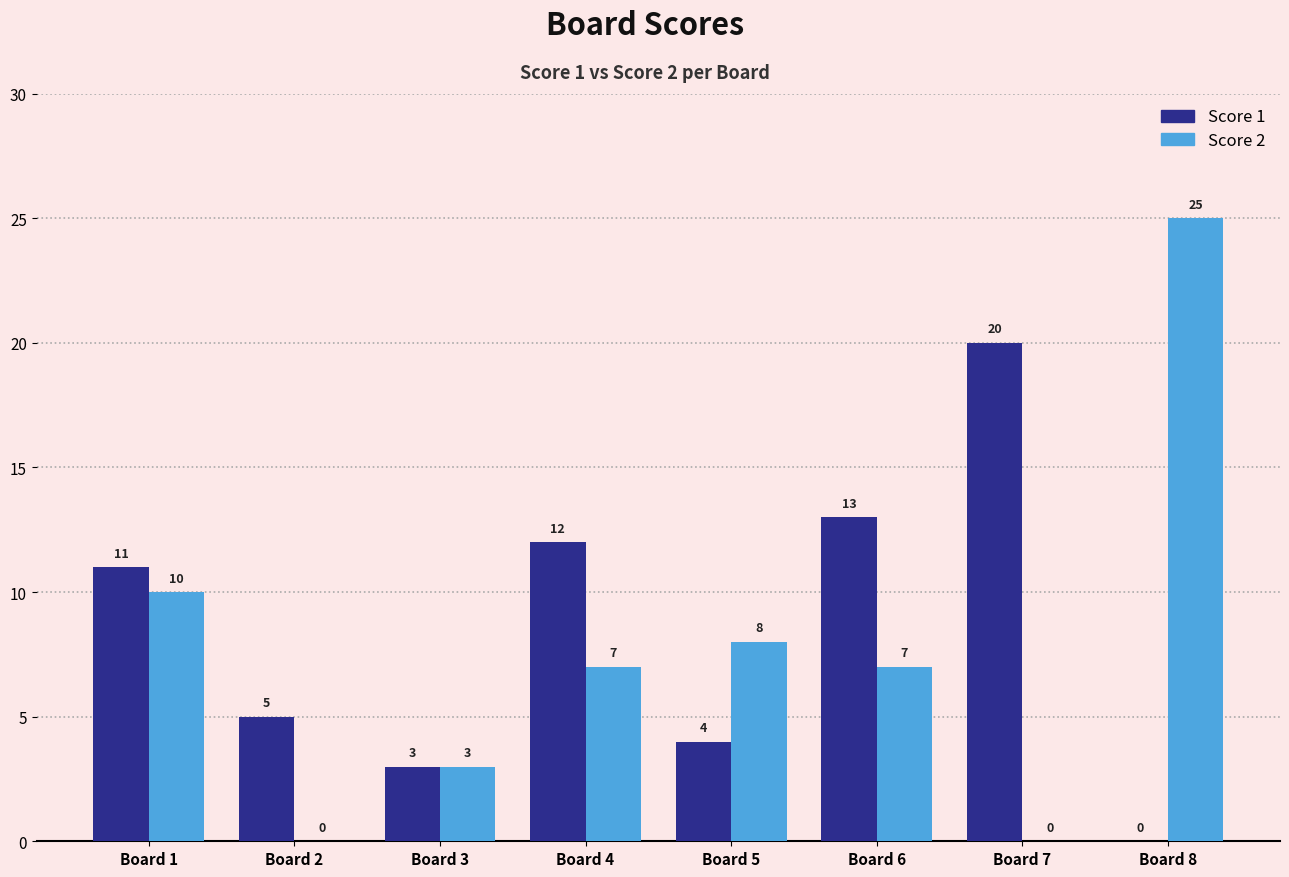

The value of Score 1 at Board 7 is 20. True or false?

True